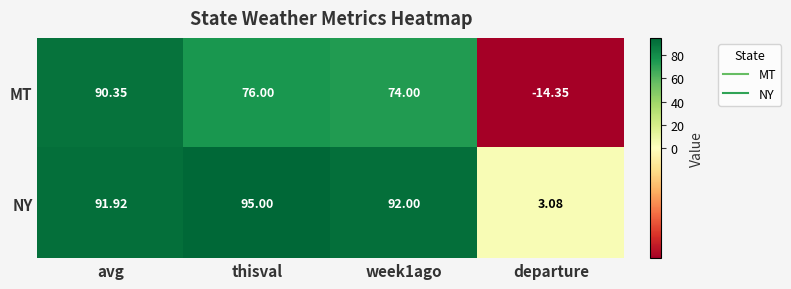

How many data points in NY are less than 92?

2